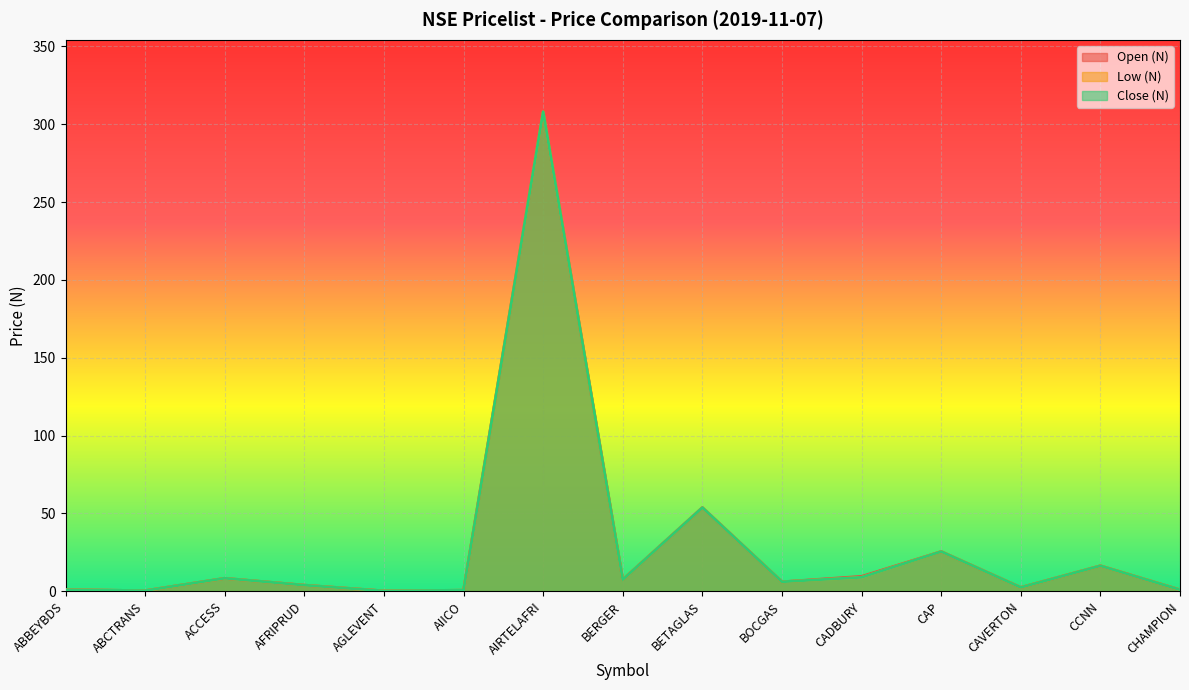

What is the difference between the Low (N) values at ACCESS and BERGER?

0.8